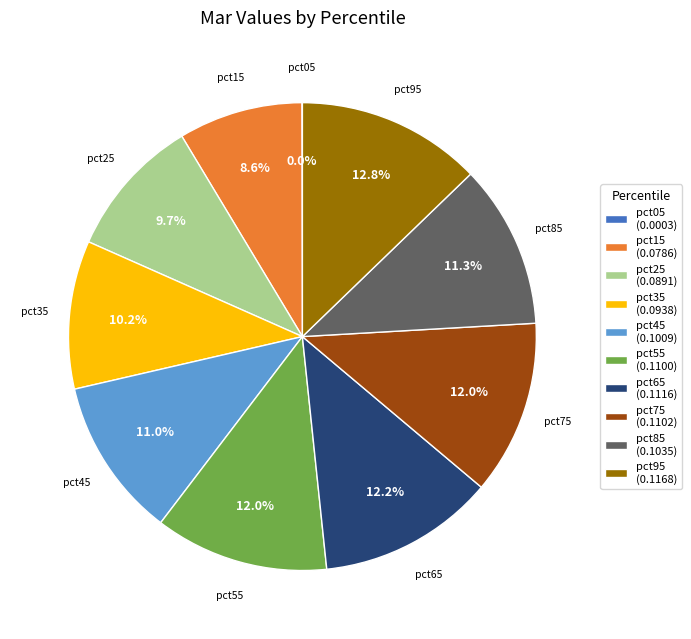

Does any single category account for the majority?

No